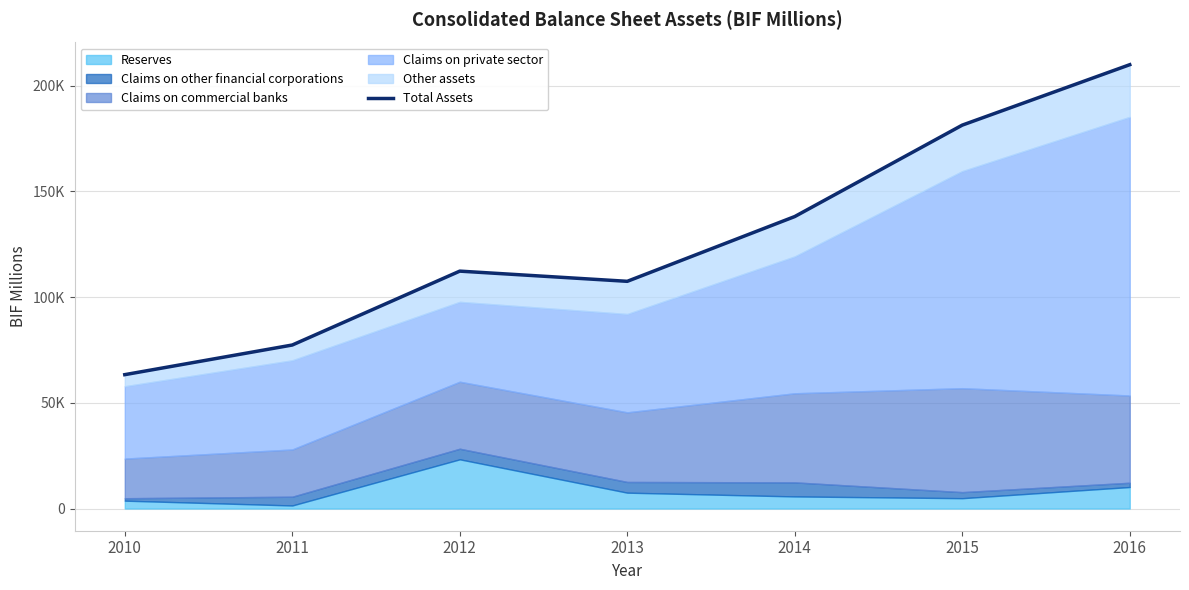

What is the difference between the maximum and minimum values?

146587.2